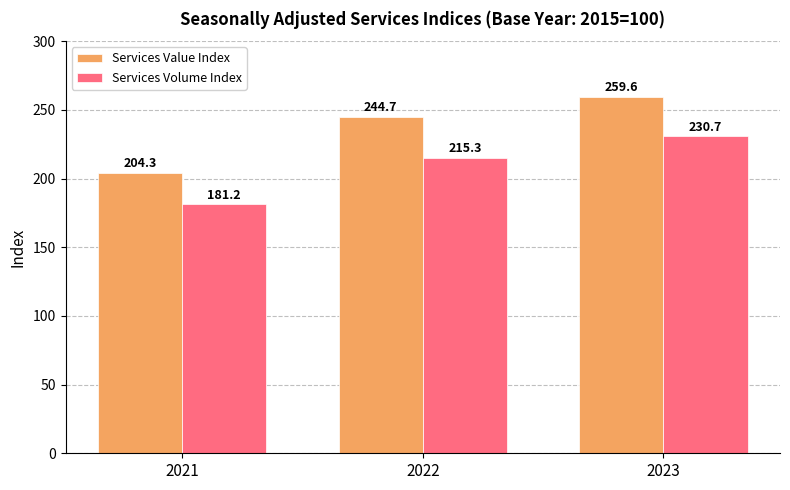

What is the maximum value for Services Value Index?

259.6